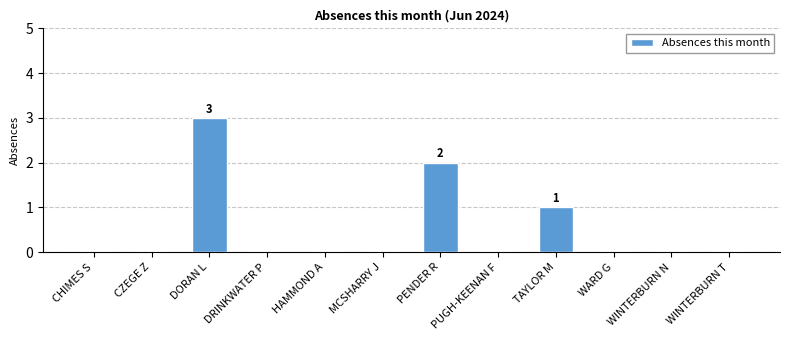

Which has a higher value, WINTERBURN T or DORAN L?

DORAN L